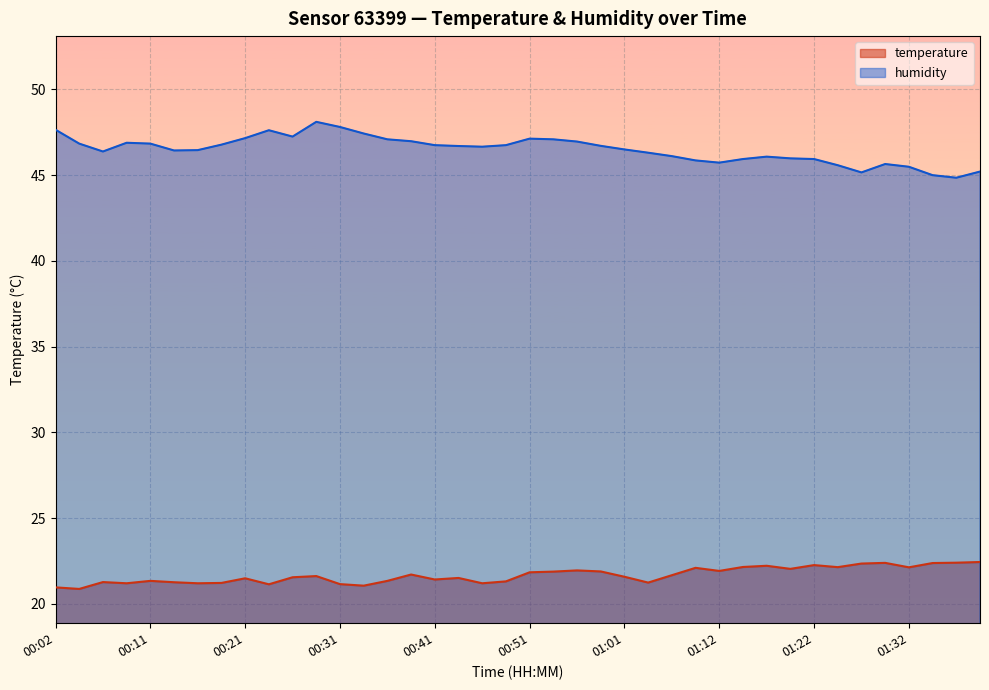

Where does the humidity series first go above 46?

00:02